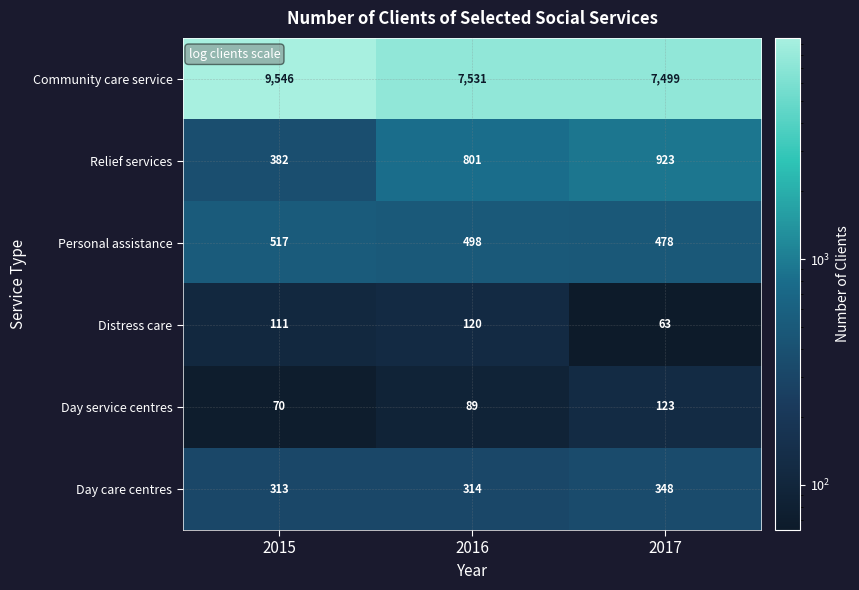

The value of Relief services at 2017 is 1537. True or false?

False